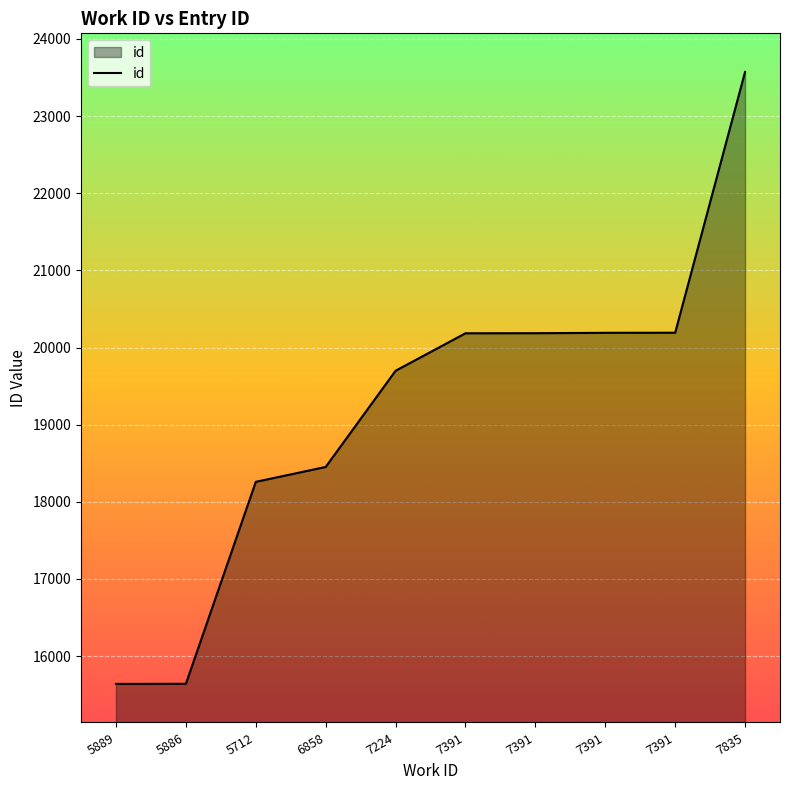

Approximately how many times larger is the value at 7835 compared to 7391?

1.2